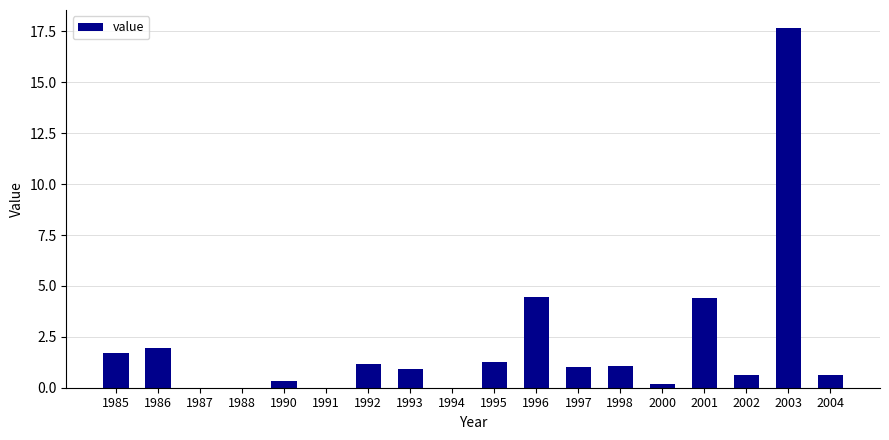

What is the sum of the values at 2002 and 1990?

1.0